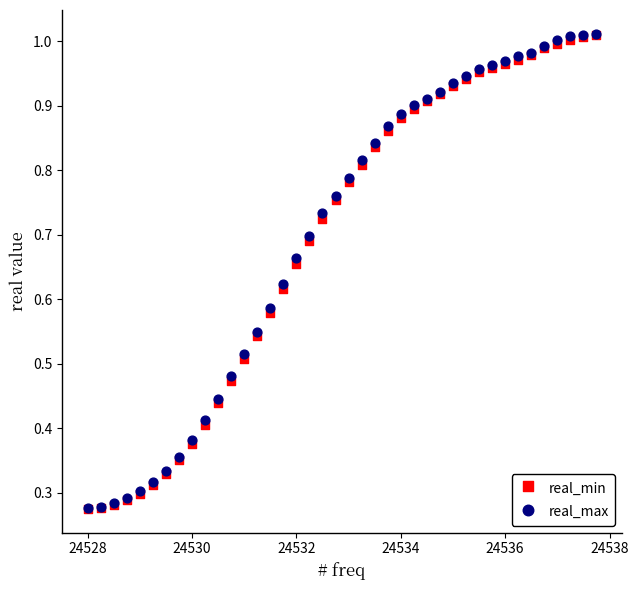

What are all the series names shown in the legend?

real_min, real_max